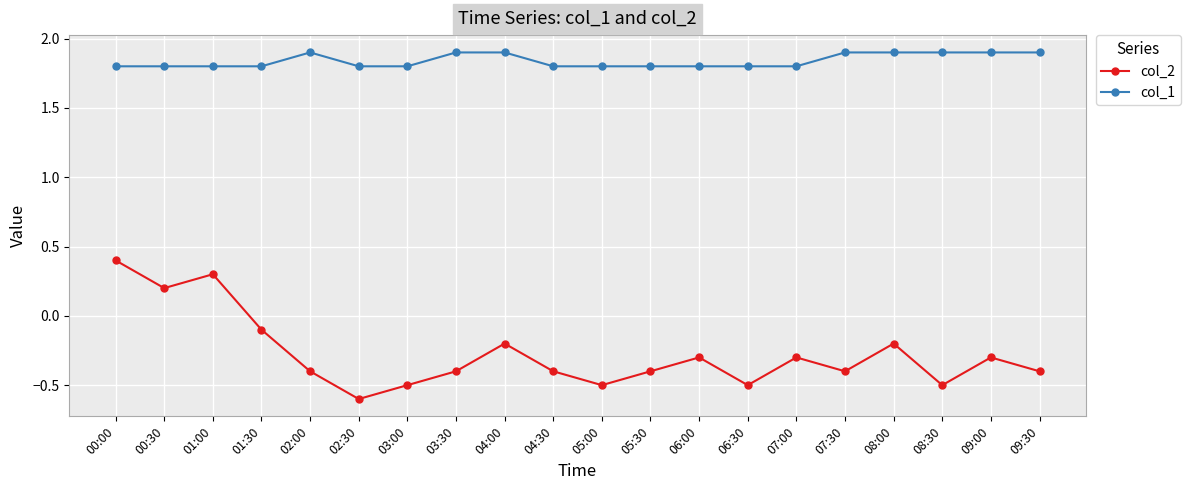

True or false: col_2 has a value of -0.4 at 05:30.

True